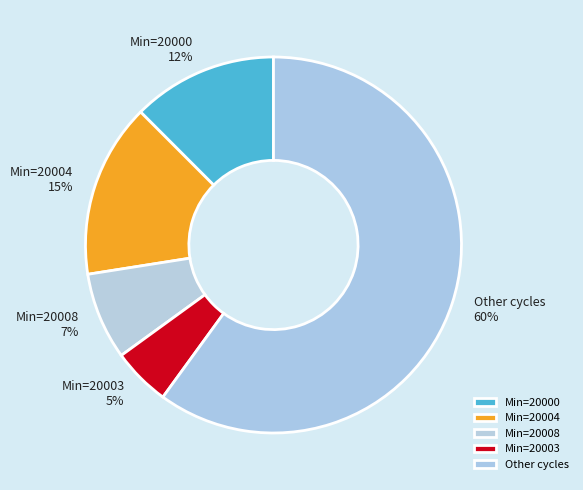

To the nearest percent, what is the combined percentage of Min=20008 7% and Min=20004 15%?

22%